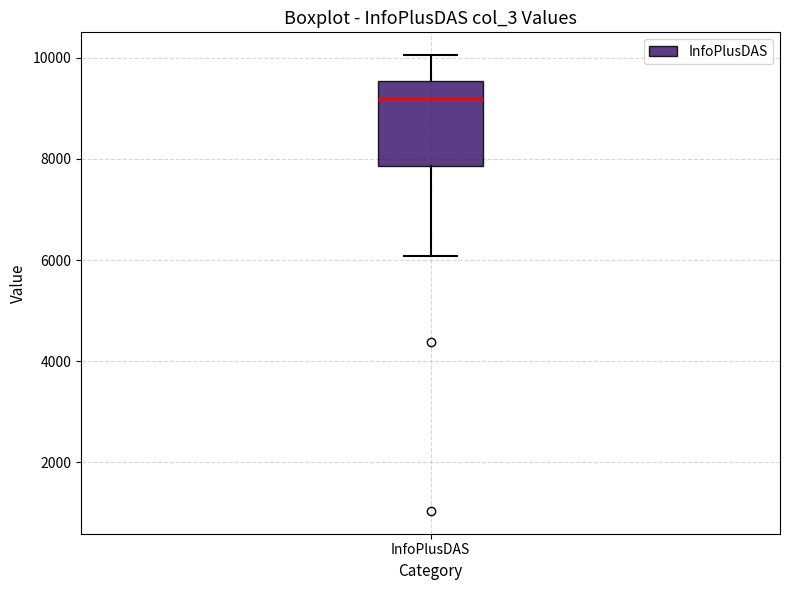

Transcribe this box plot: give where the median line is, the range the box spans, and where the two whiskers end, as read against the y-axis. The values are not printed on the chart, so give them approximately, as read against the axis.

median 9200, box 7800 to 9600, whiskers 6000 to 10000